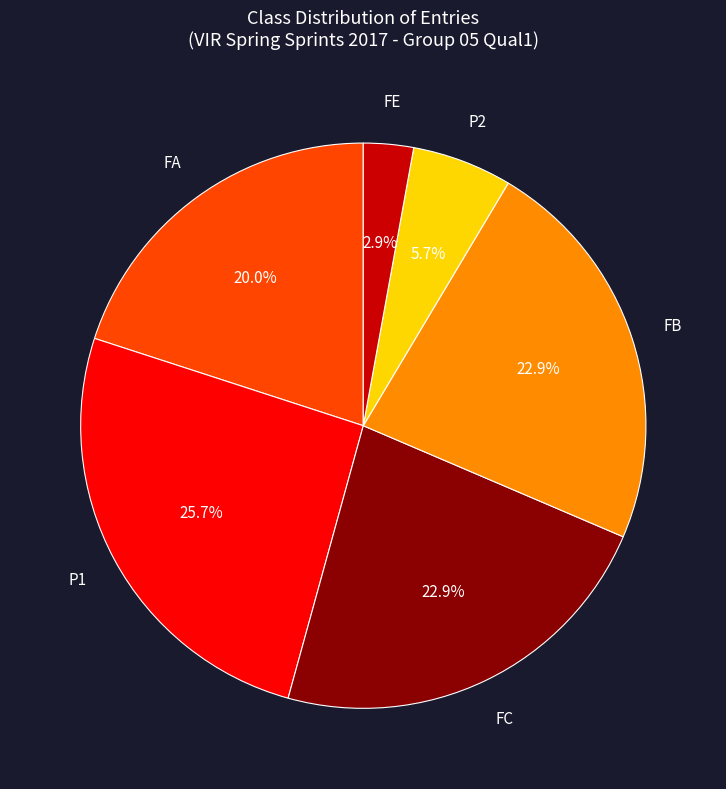

Is there any slice that represents more than half of the pie?

No